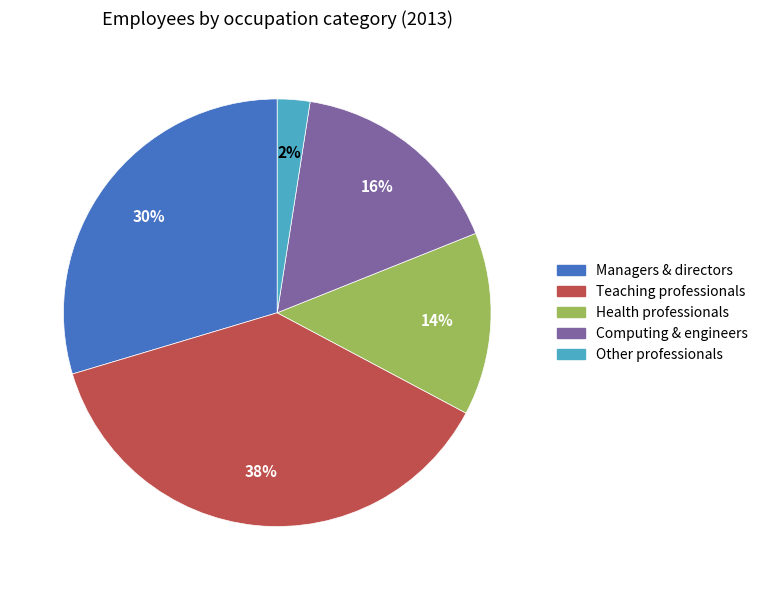

Is there a majority slice in this chart?

No